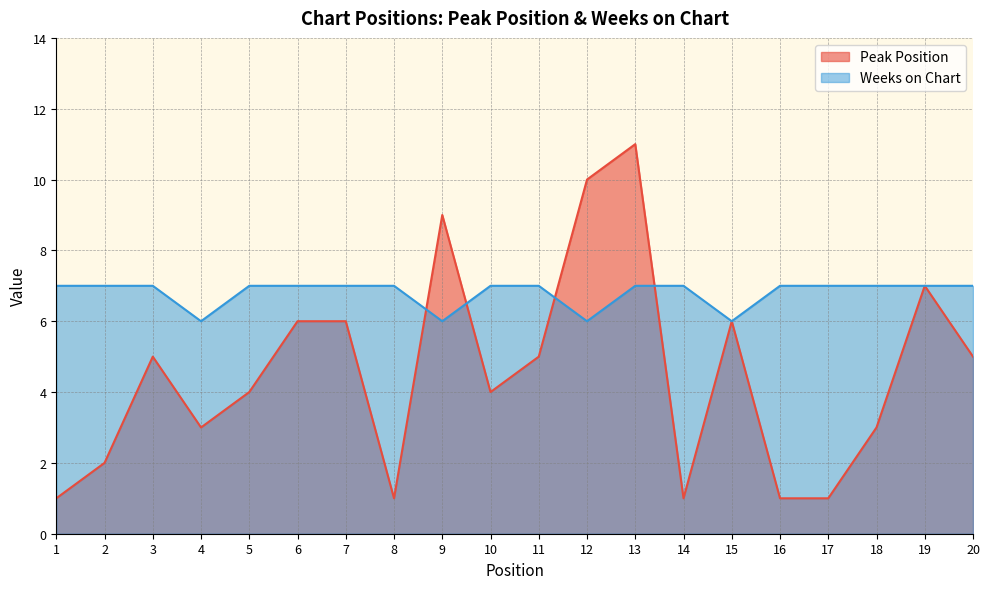

The Peak Position series shows 2 at 1. True or false?

False